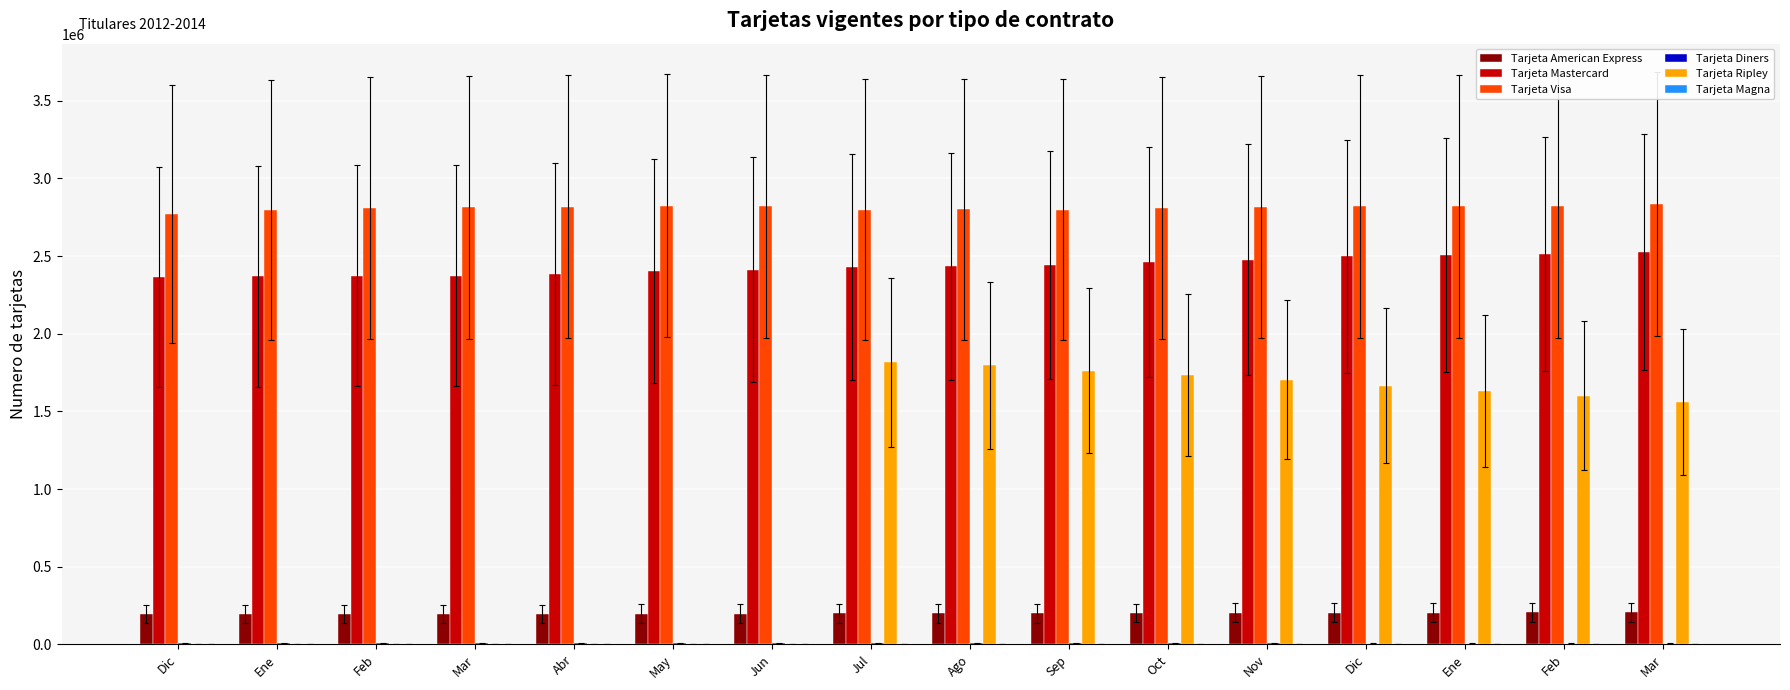

How many series are shown in this chart?

6